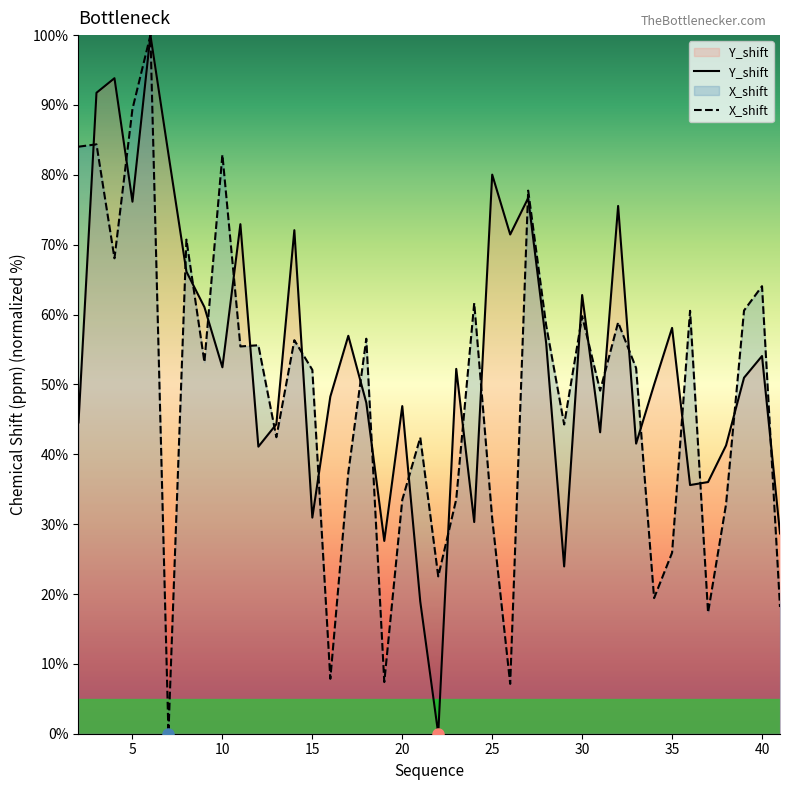

True or false: Y_shift and X_shift cross at least once.

True